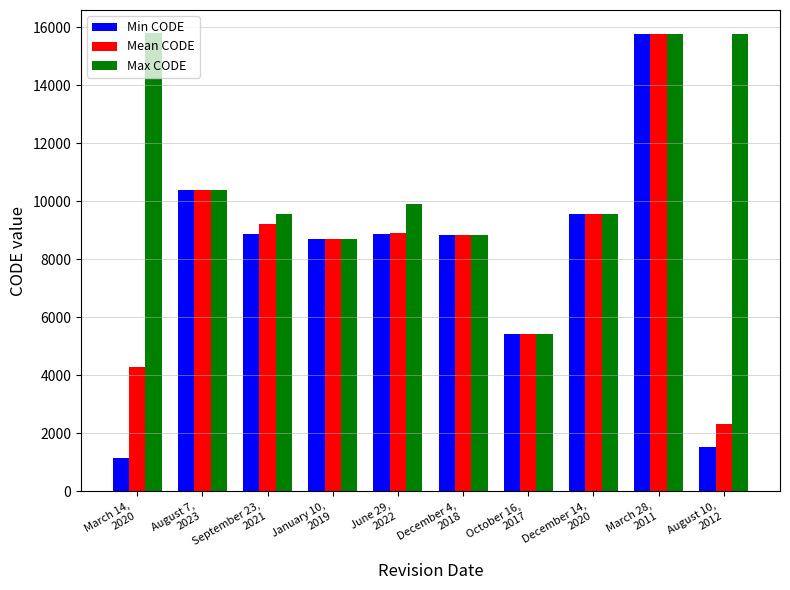

What is the value of the Mean CODE bar at the 2nd from the left?

10382